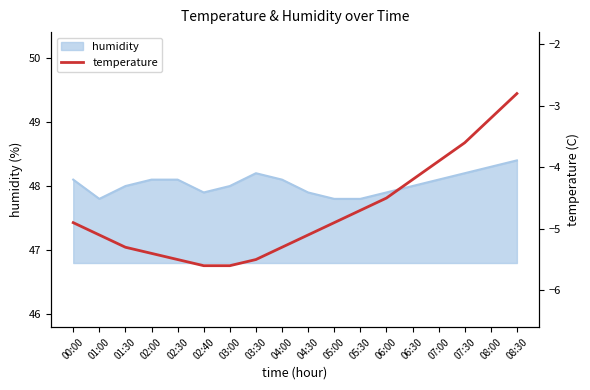

What value does the data have at 04:00?

-5.3